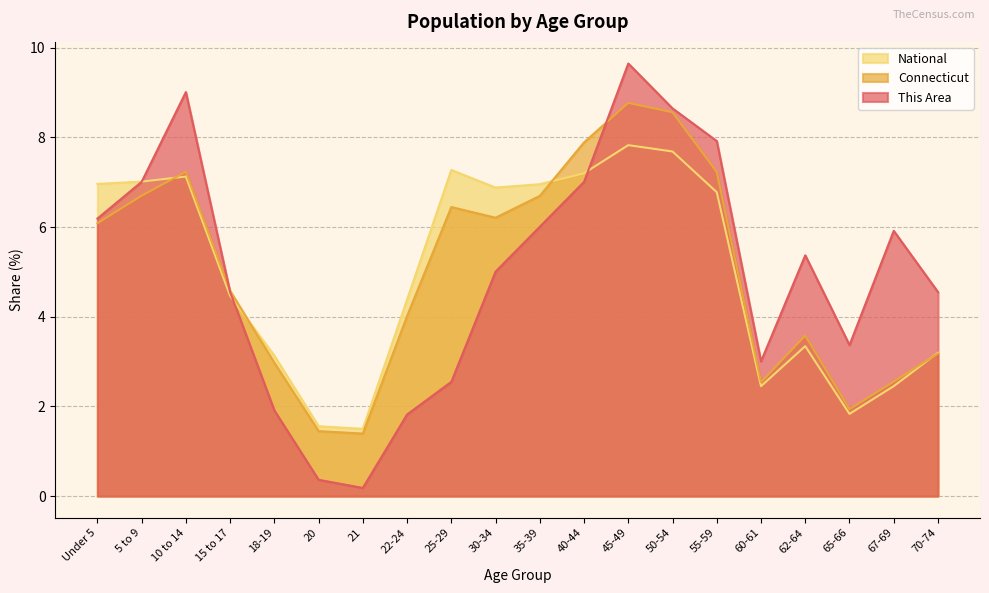

What is the value of the National point at the 13th from the left?

7.8